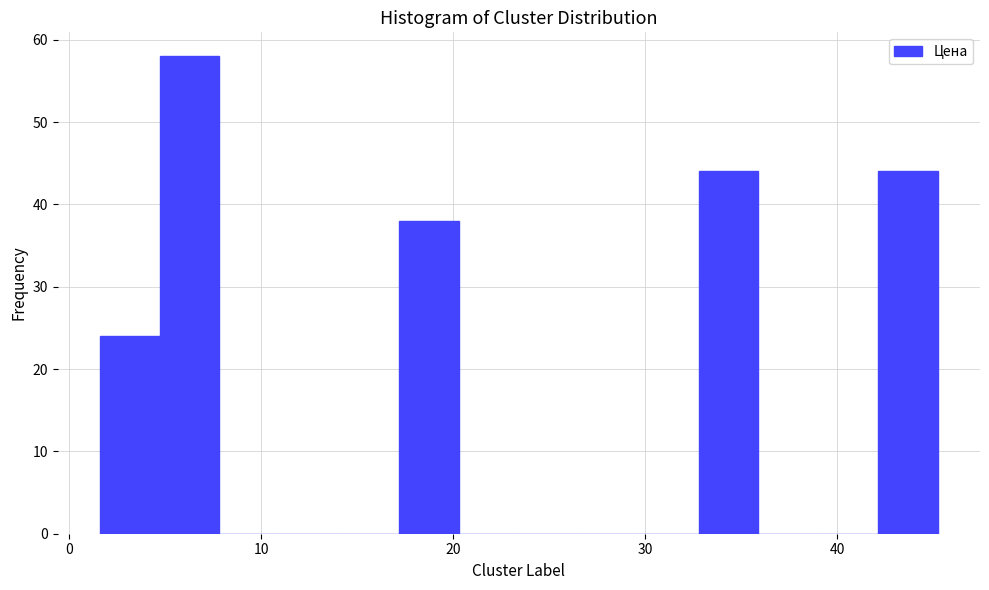

Around what value on the x-axis is the tallest bar? Give the approximate position of its centre, as read against the axis.

6